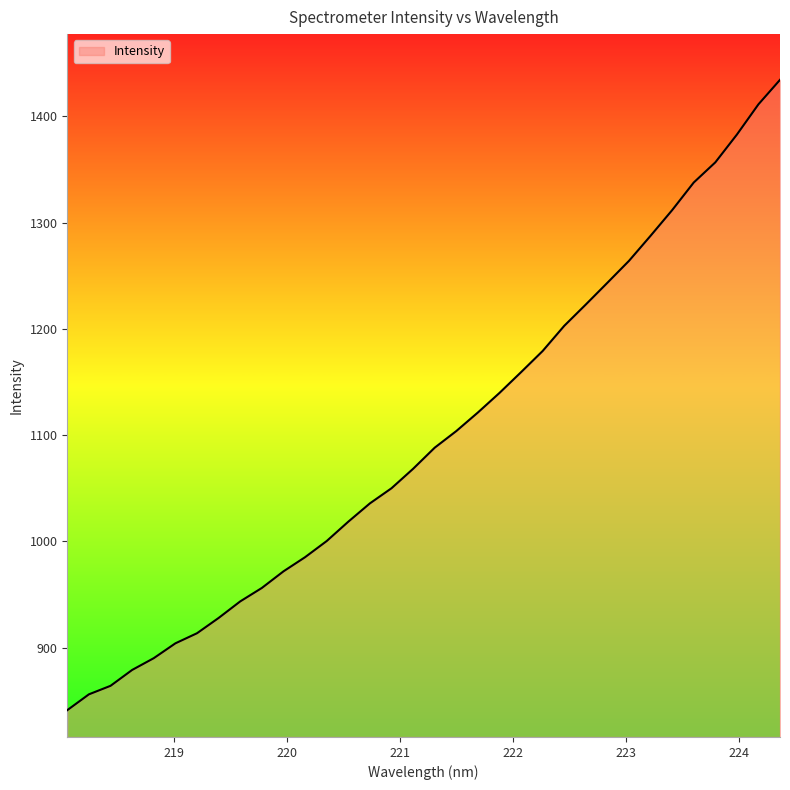

What is the smallest value displayed?

841.2